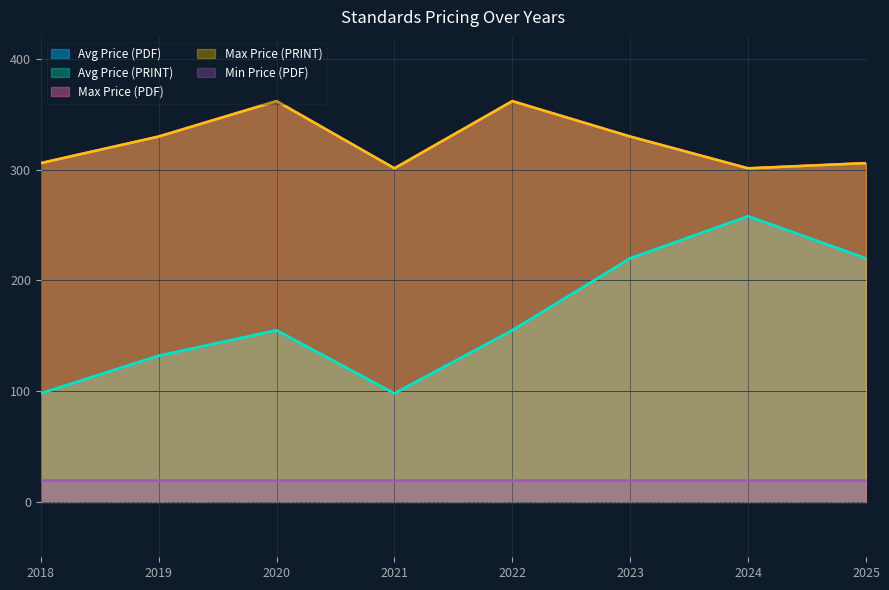

Which series has the largest total across all categories?

Max Price (PDF)